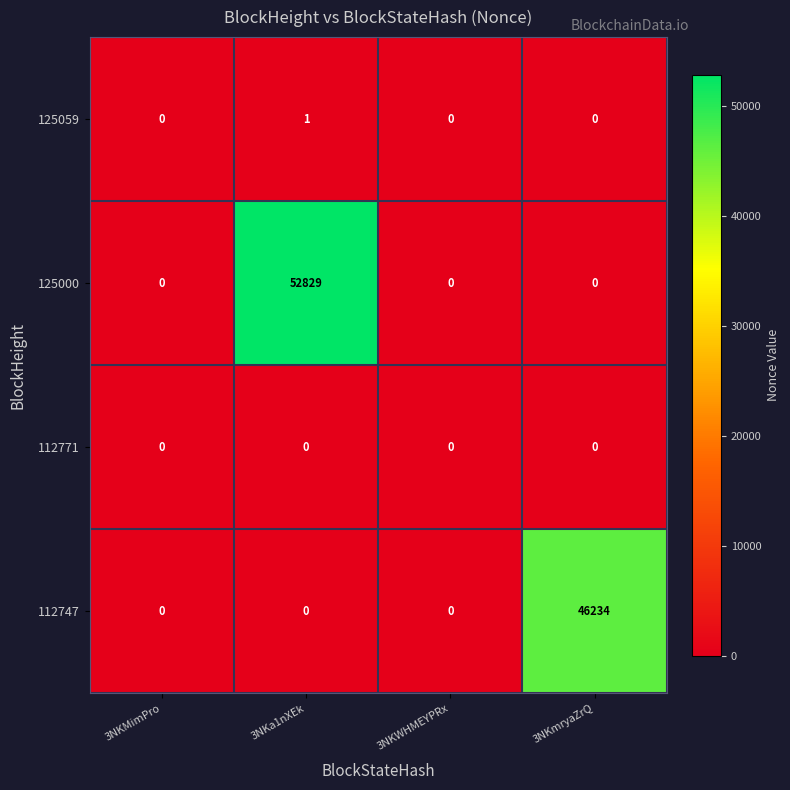

Is the value of 125059 at 3NKa1nXEk greater than the value of 112771 at 3NKa1nXEk?

Yes